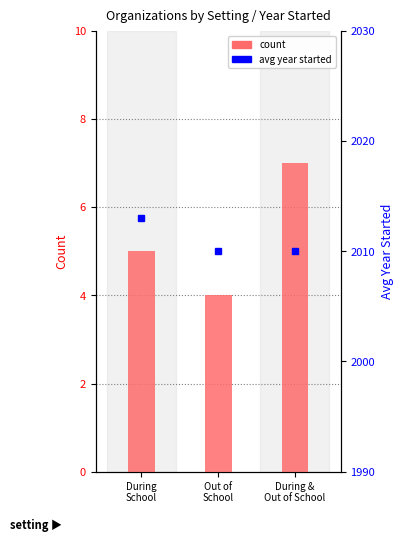

What is the difference between the avg year started values at Out of
School and During
School?

3